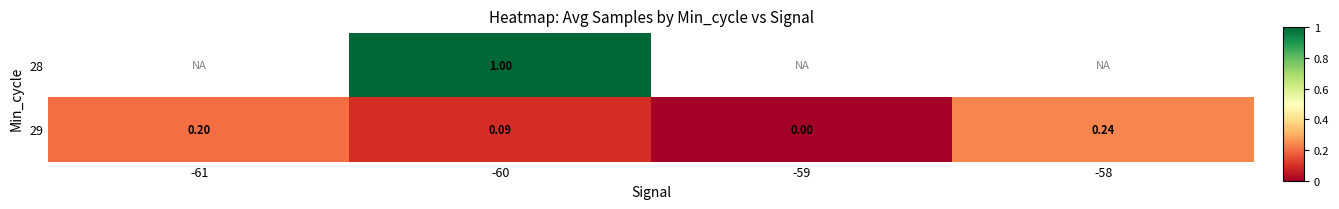

The value of 29 at -59 is 0.0. True or false?

True